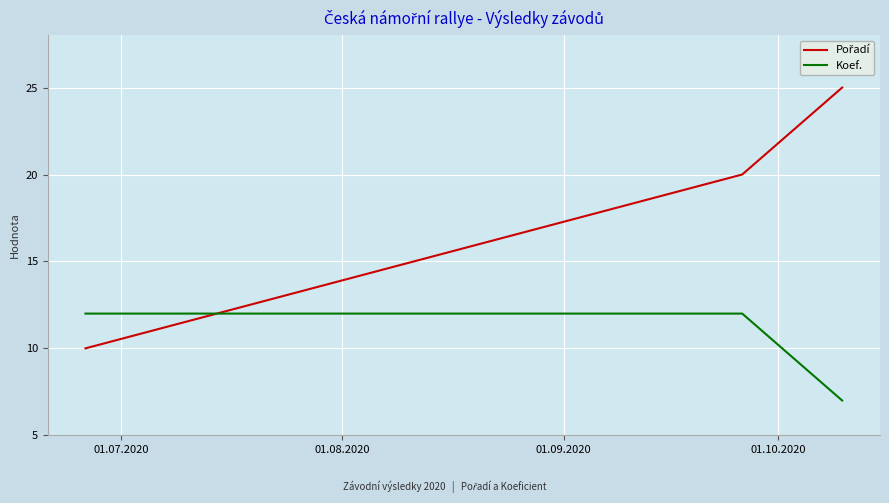

What is the sum of all Koef. values?

31